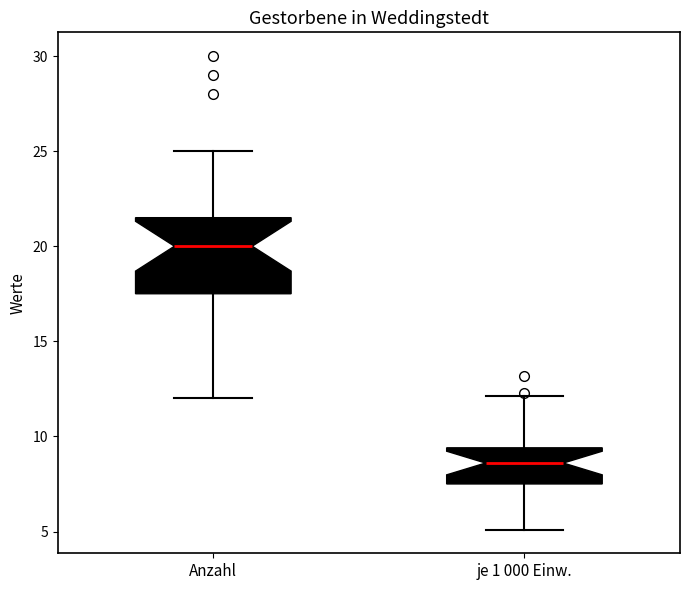

Where does the median line of the box for je 1 000 Einw. sit on the y-axis? The values are not printed on the chart, so give them approximately, as read against the axis.

8.5